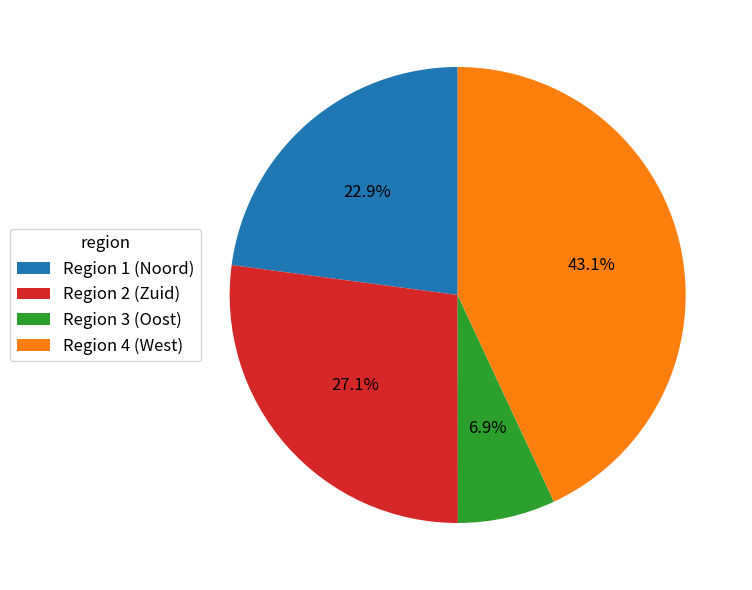

Which slice is the smallest?

Region 3 (Oost)